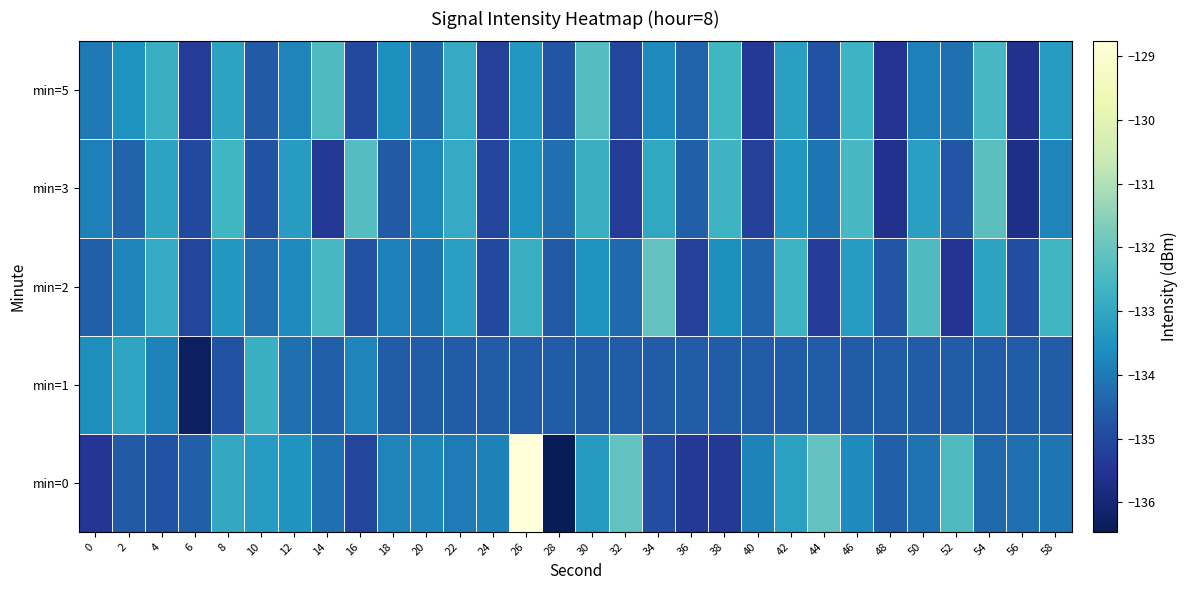

Reading left to right, transcribe all the data shown in this chart.

min=0: 0=-135.5	2=-134.6	4=-134.8	6=-134.5	8=-132.9	10=-133.3	12=-133.5	14=-134.2	16=-135.1	18=-133.8	20=-133.8	22=-134.0	24=-133.9	26=-128.8	28=-136.5	30=-133.3	32=-132.1	34=-134.9	36=-135.4	38=-135.4	40=-133.8	42=-133.2	44=-132.1	46=-133.7	48=-134.5	50=-134.1	52=-132.4	54=-134.3	56=-134.2	58=-134.1
min=1: 0=-133.6	2=-133.1	4=-133.8	6=-136.3	8=-134.8	10=-132.8	12=-134.2	14=-134.5	16=-133.8	18=-134.6	20=-134.6	22=-134.6	24=-134.6	26=-134.6	28=-134.6	30=-134.6	32=-134.6	34=-134.6	36=-134.6	38=-134.6	40=-134.6	42=-134.6	44=-134.6	46=-134.6	48=-134.6	50=-134.6	52=-134.6	54=-134.6	56=-134.6	58=-134.6
min=2: 0=-134.5	2=-133.8	4=-132.9	6=-135.1	8=-133.4	10=-134.2	12=-133.7	14=-132.5	16=-134.8	18=-133.9	20=-134.1	22=-133.2	24=-135.0	26=-132.8	28=-134.6	30=-133.5	32=-134.3	34=-132.1	36=-135.2	38=-133.6	40=-134.4	42=-132.7	44=-135.3	46=-133.3	48=-134.7	50=-132.4	52=-135.5	54=-133.1	56=-134.9	58=-132.6
min=3: 0=-133.9	2=-134.4	4=-133.1	6=-135.0	8=-132.6	10=-134.8	12=-133.3	14=-135.4	16=-132.3	18=-134.6	20=-133.7	22=-132.9	24=-135.1	26=-133.5	28=-134.2	30=-132.8	32=-135.3	34=-133.0	36=-134.5	38=-132.7	40=-135.2	42=-133.4	44=-134.1	46=-132.5	48=-135.6	50=-133.2	52=-134.7	54=-132.2	56=-135.7	58=-133.8
min=5: 0=-134.0	2=-133.5	4=-132.8	6=-135.3	8=-133.1	10=-134.6	12=-133.8	14=-132.4	16=-135.0	18=-133.6	20=-134.3	22=-132.9	24=-135.2	26=-133.4	28=-134.7	30=-132.3	32=-135.1	34=-133.7	36=-134.4	38=-132.6	40=-135.4	42=-133.2	44=-134.8	46=-132.7	48=-135.5	50=-133.9	52=-134.2	54=-132.5	56=-135.6	58=-133.3